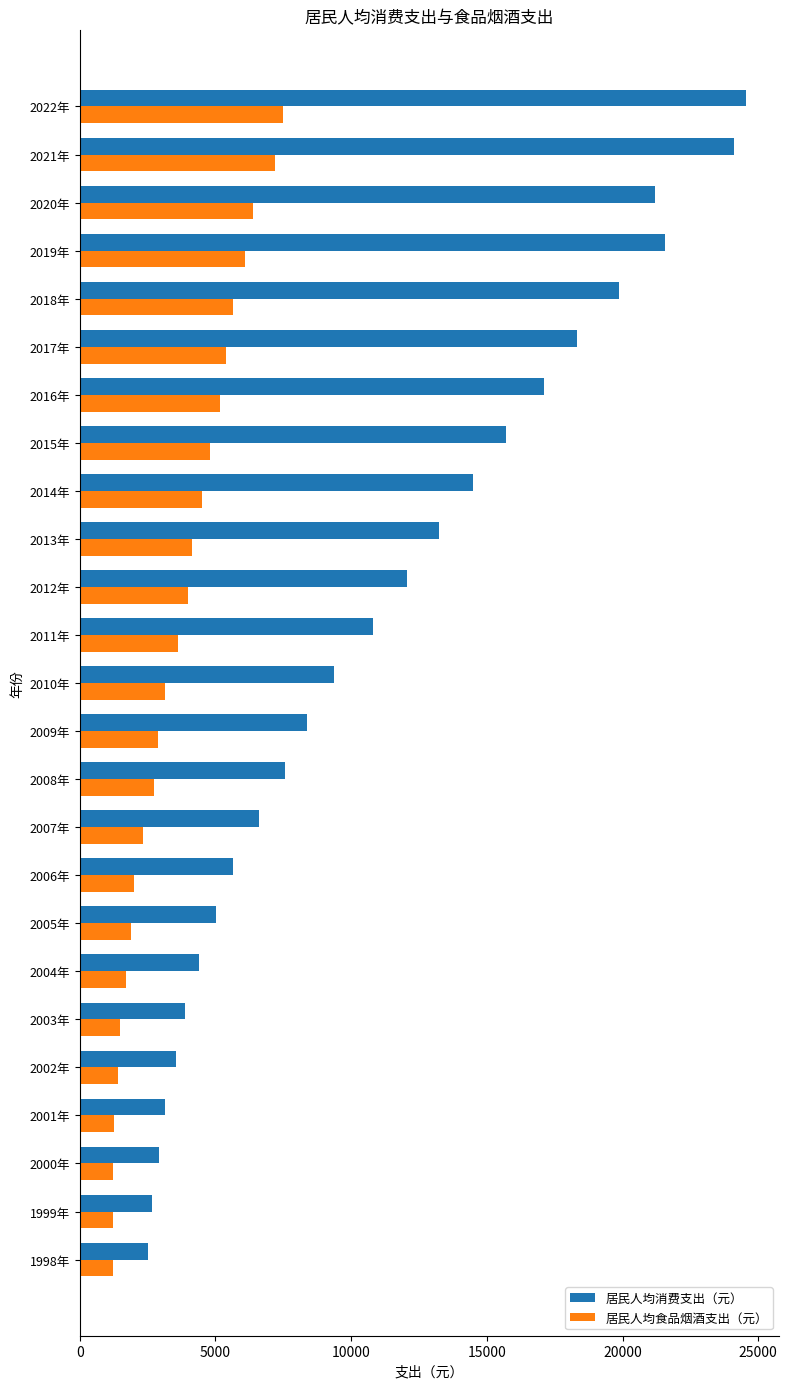

The value of 居民人均消费支出（元） at 1999年 is 2658. True or false?

True